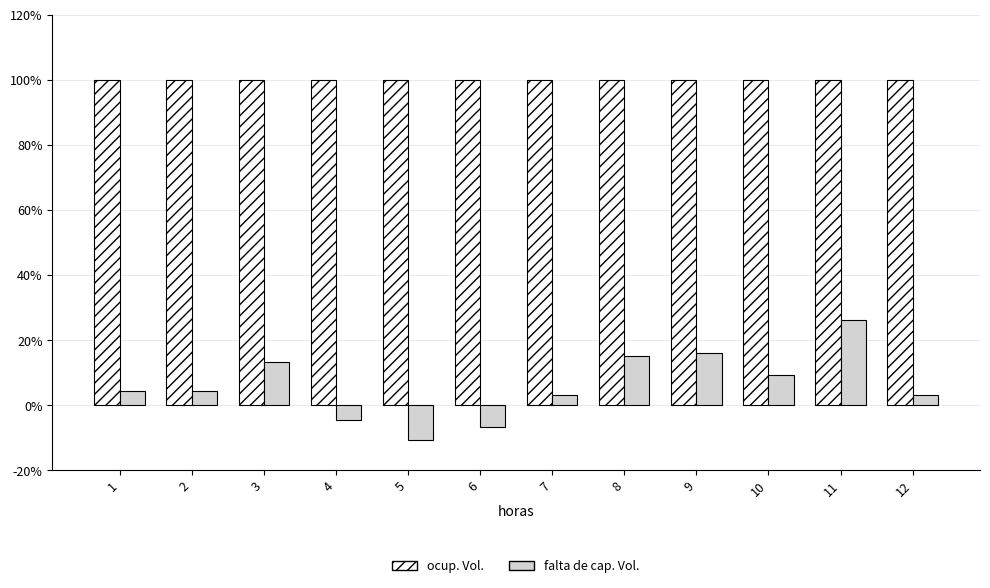

What is the highest value of the falta de cap. Vol. series?

26.1